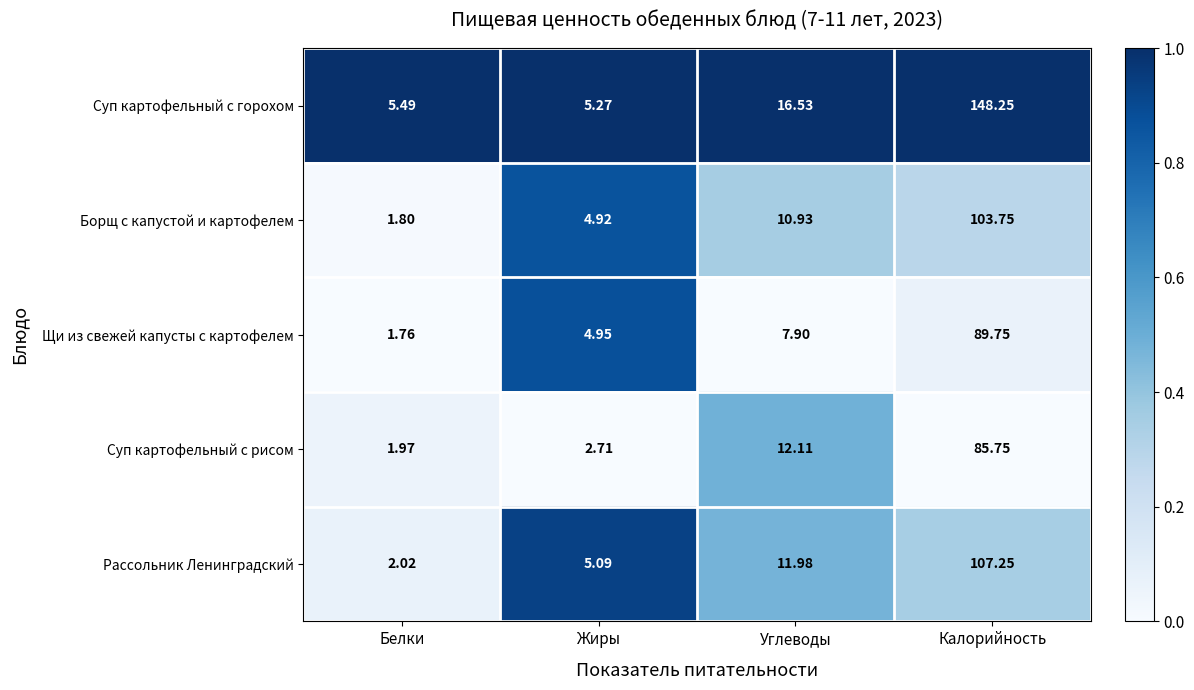

At which label is Щи из свежей капусты с картофелем closest to 45?

Углеводы